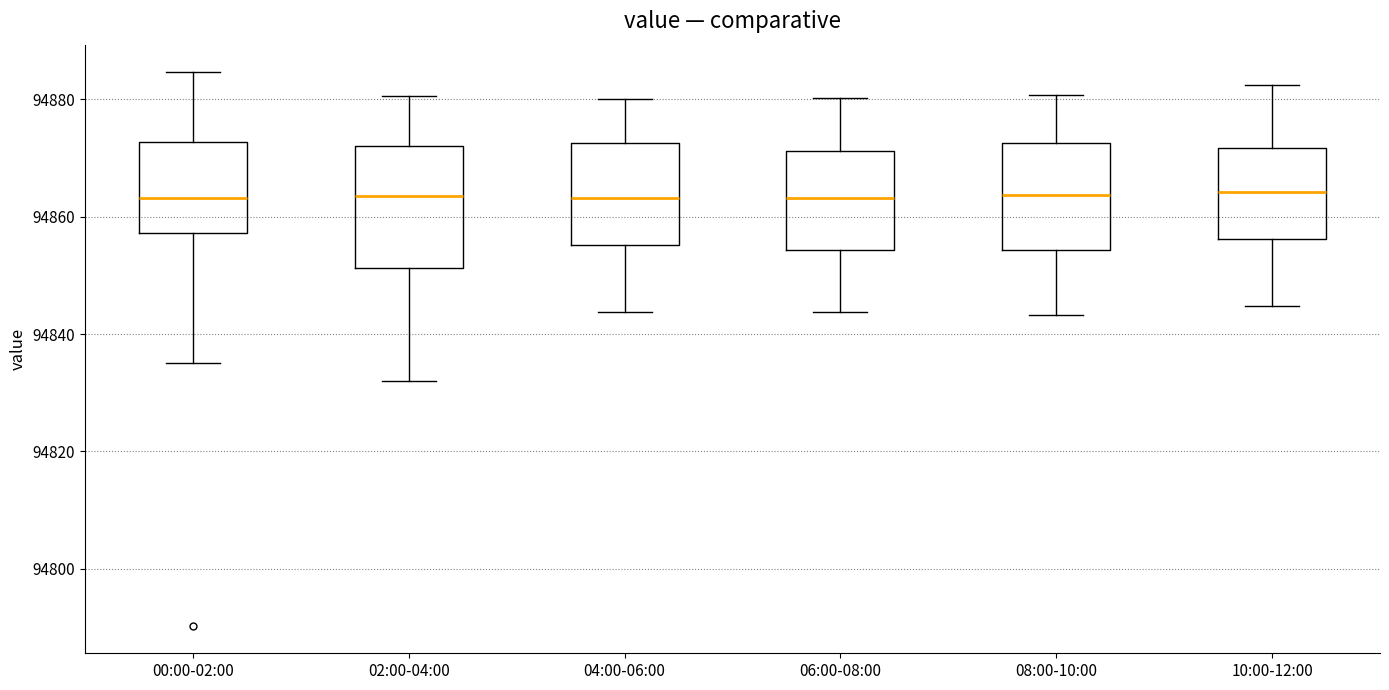

Reading left to right, read every box against the y-axis: the position of its median line, the range the box covers, and the ends of its whiskers. The values are not printed on the chart, so give them approximately, as read against the axis.

00:00-02:00: median 94864, box 94858 to 94872, whiskers 94836 to 94884
02:00-04:00: median 94864, box 94852 to 94872, whiskers 94832 to 94880
04:00-06:00: median 94864, box 94856 to 94872, whiskers 94844 to 94880
06:00-08:00: median 94864, box 94854 to 94872, whiskers 94844 to 94880
08:00-10:00: median 94864, box 94854 to 94872, whiskers 94844 to 94880
10:00-12:00: median 94864, box 94856 to 94872, whiskers 94844 to 94882